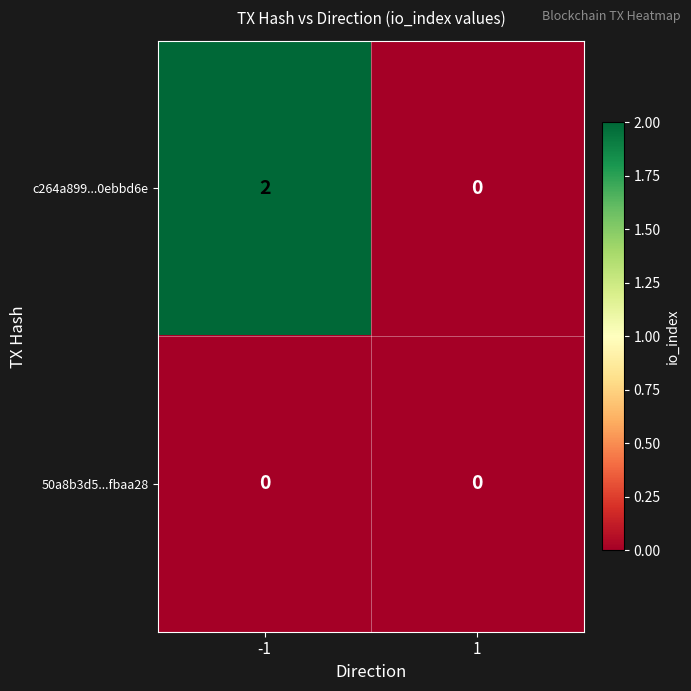

What is the greatest value displayed?

2